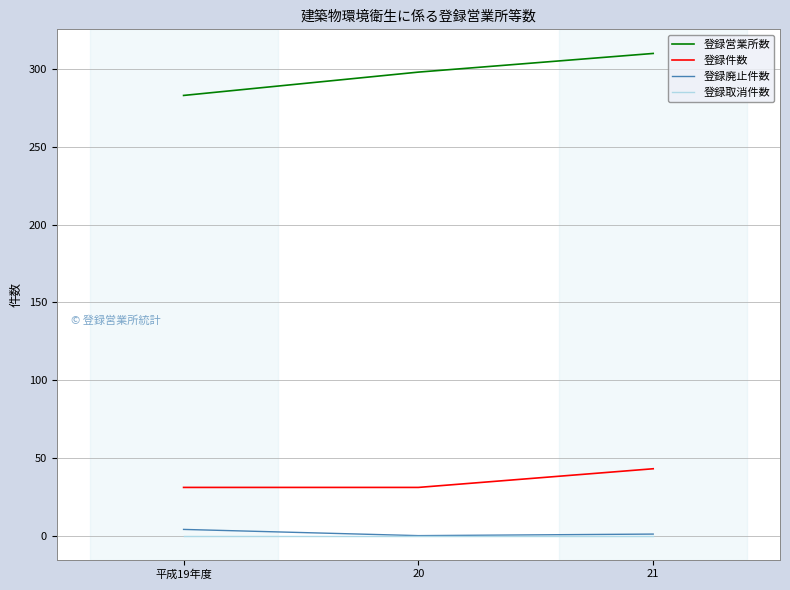

At 平成19年度, list the series in order from largest to smallest.

登録営業所数, 登録件数, 登録廃止件数, 登録取消件数